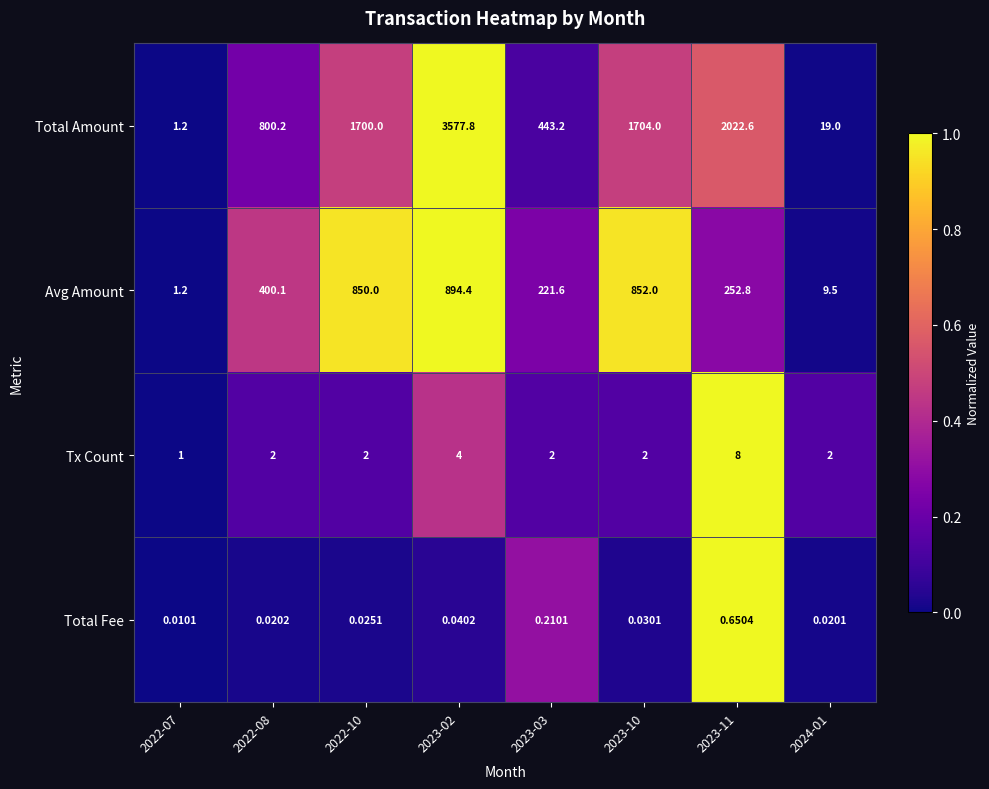

Between 2022-07 and 2023-03, which series saw the biggest shift?

Total Amount